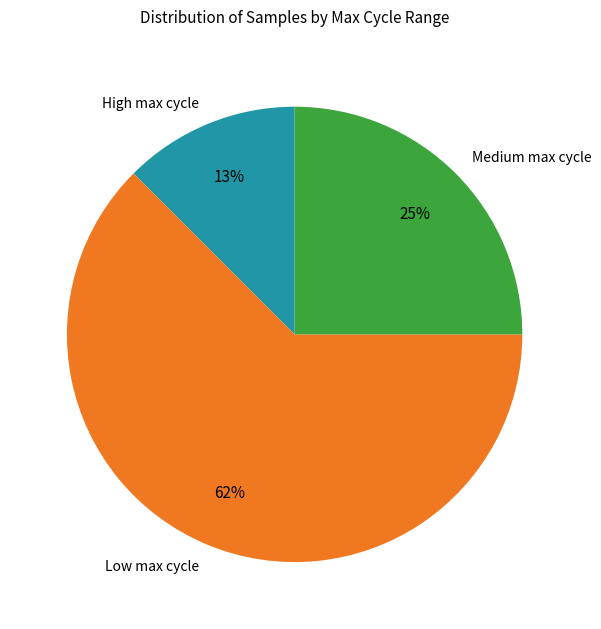

Between Low max cycle and Medium max cycle, which is larger?

Low max cycle